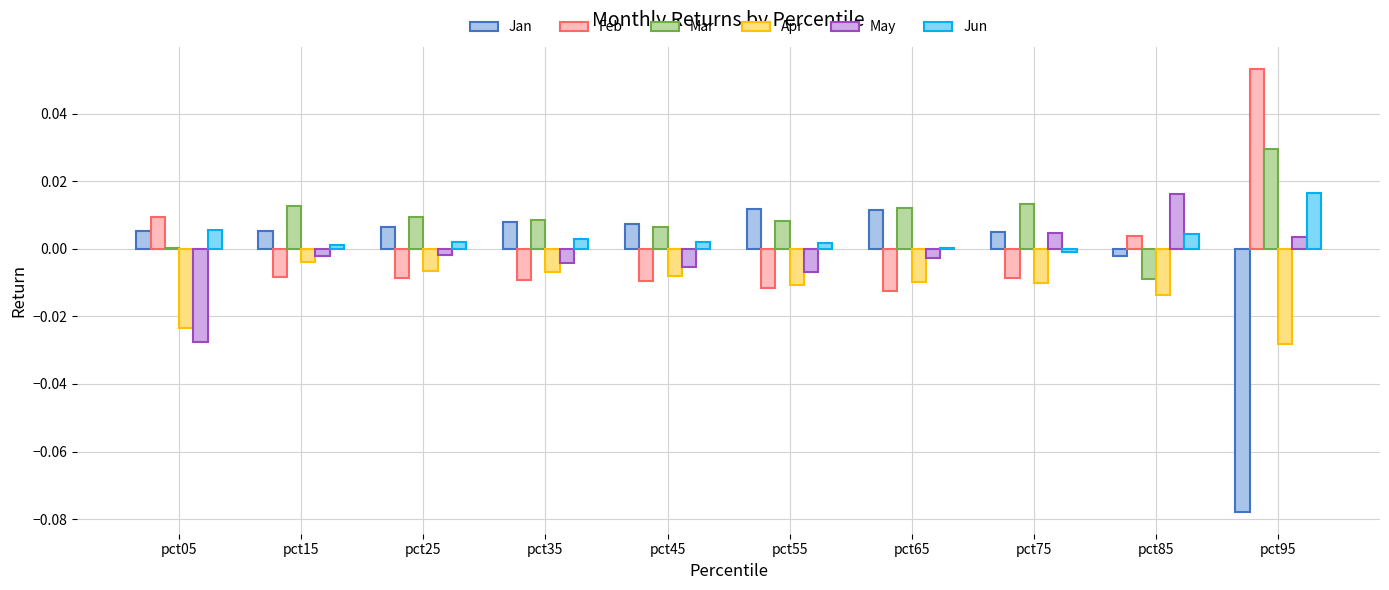

The value of Mar at pct65 is 0.0. True or false?

True